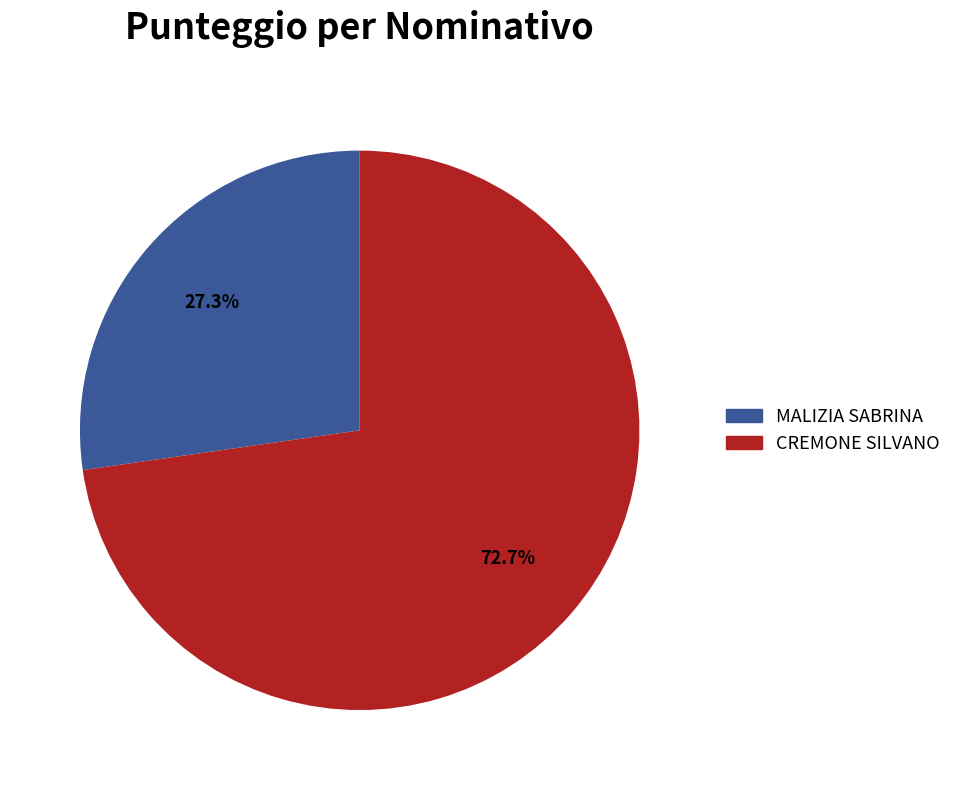

What percentage is NOT represented by MALIZIA SABRINA?

72.7%